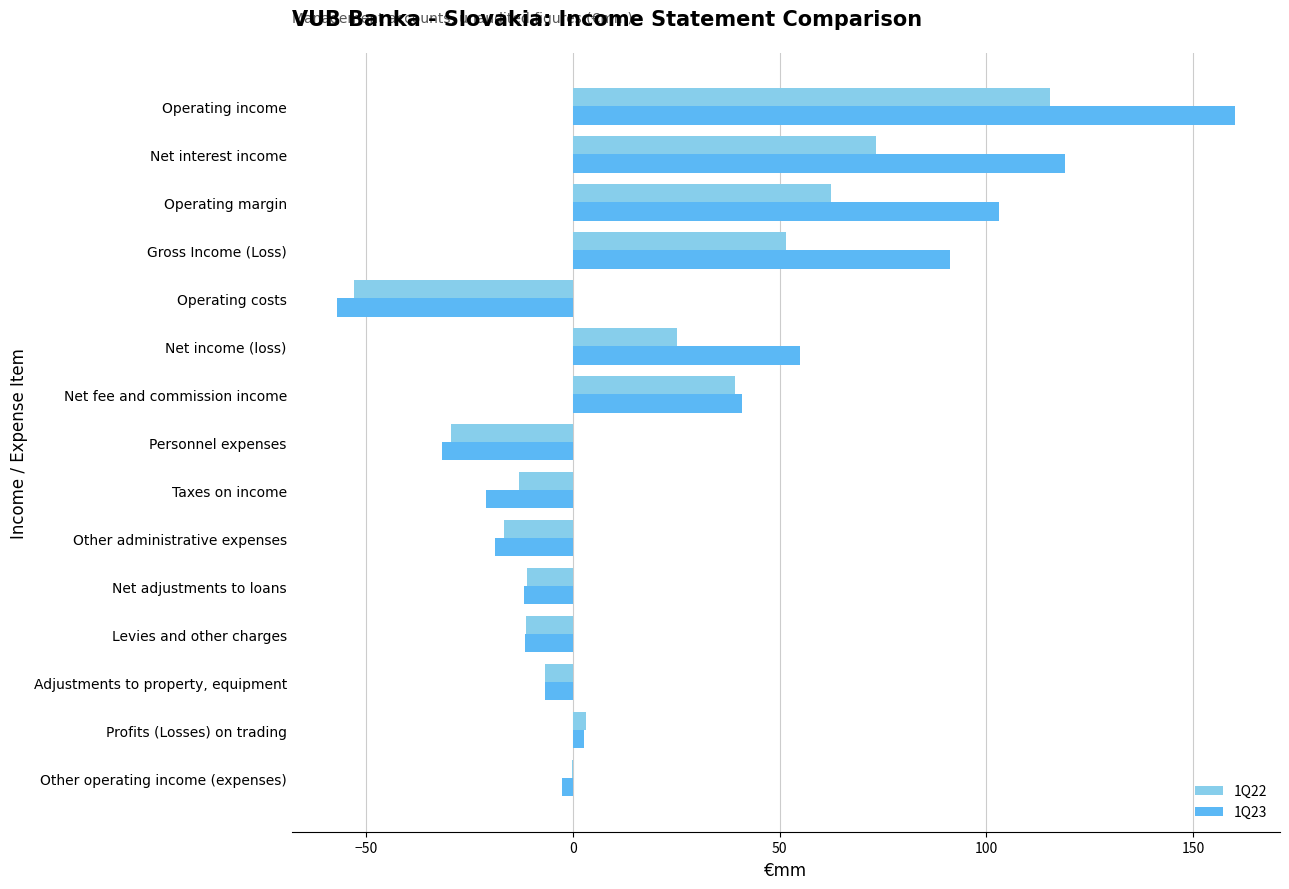

Is it true that 1Q22 equals 9.8 at Net income (loss)?

False